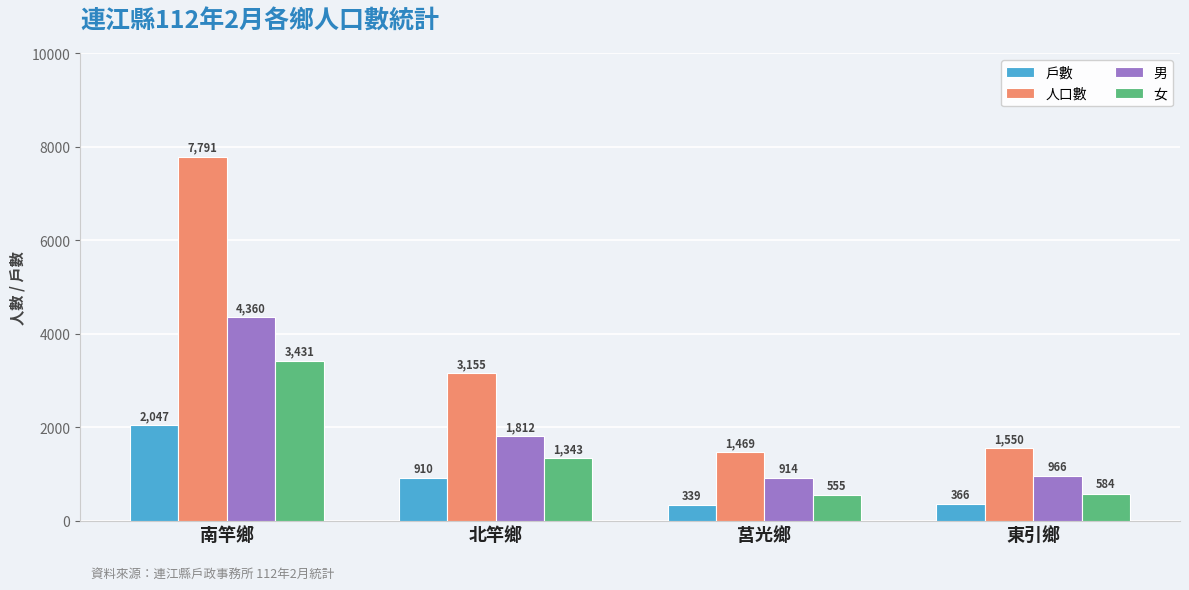

What is the average value of the 男 series?

2013